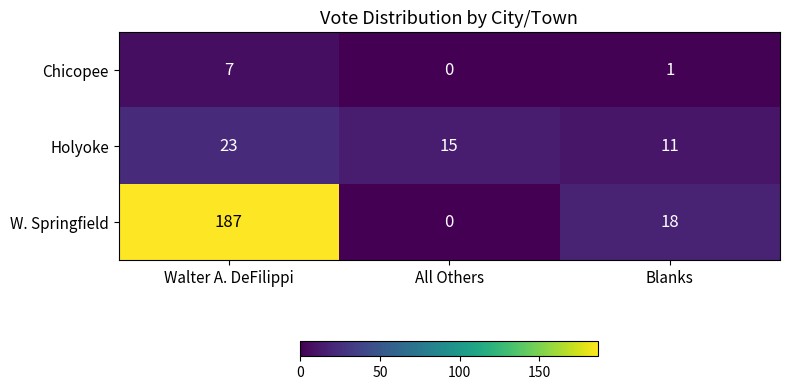

Which series changed the most between Walter A. DeFilippi and All Others?

W. Springfield